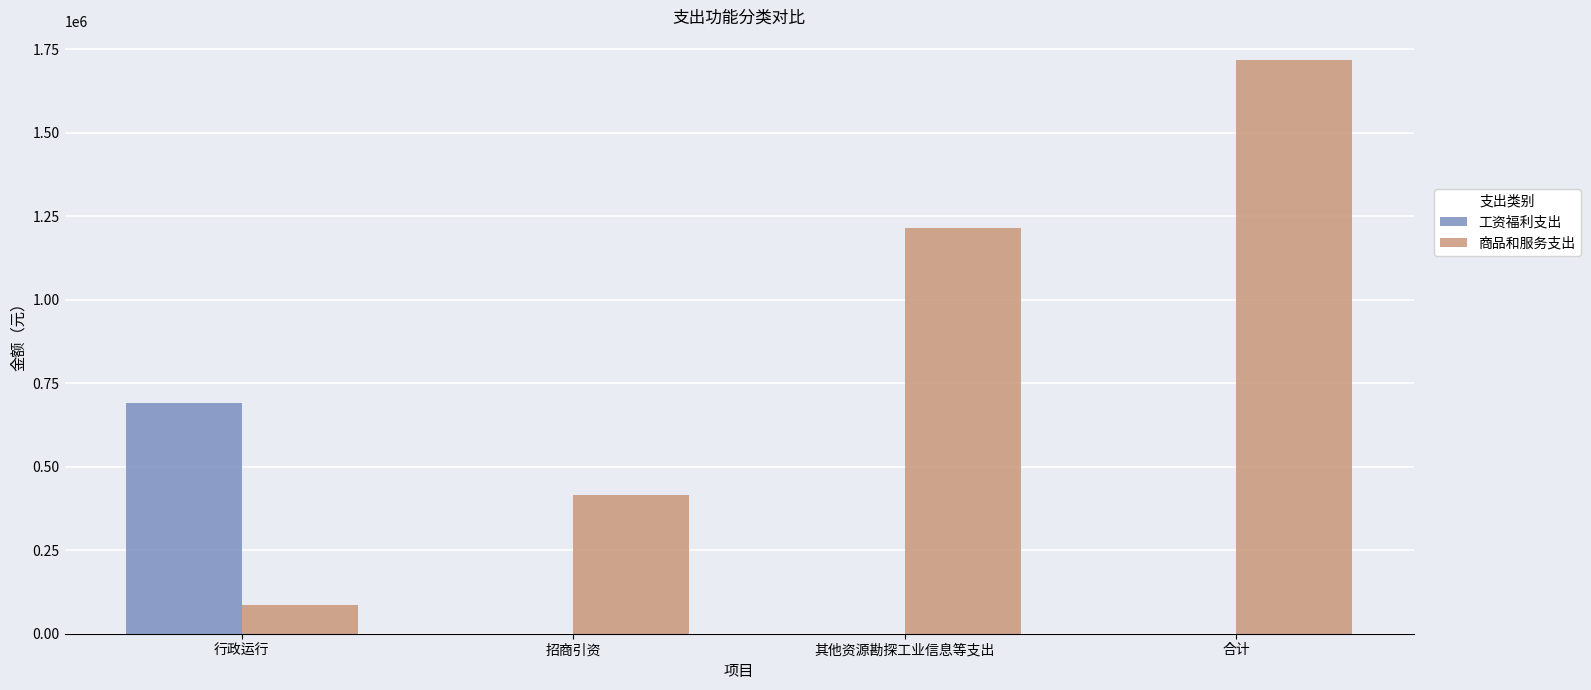

The value of 工资福利支出 at 行政运行 is 1026713.0. True or false?

False